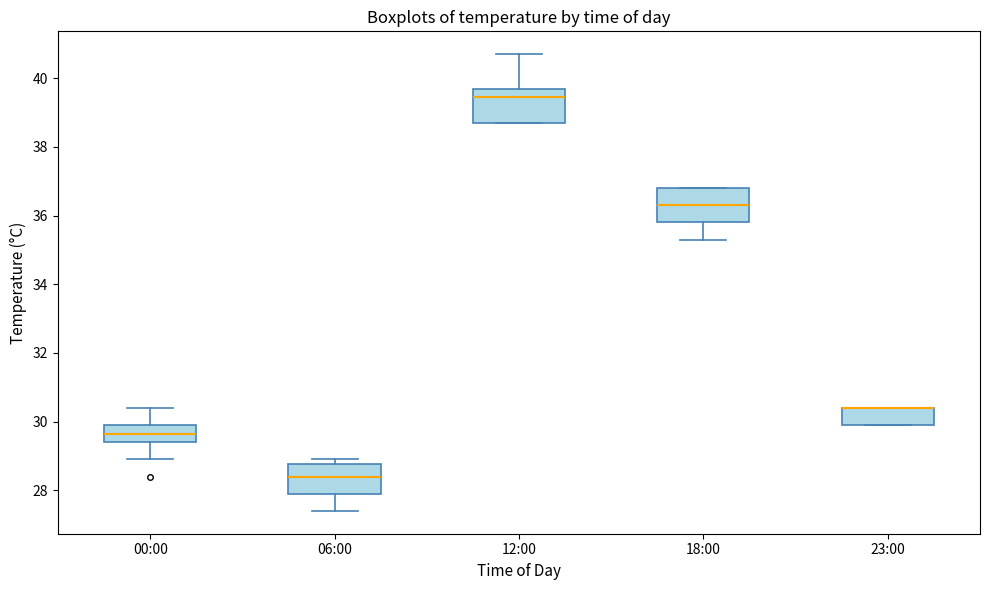

Reading left to right, transcribe this box plot: for each box, give where its median line is, the range the box spans, and where its two whiskers end, as read against the y-axis. The values are not printed on the chart, so give them approximately, as read against the axis.

00:00: median 29.6, box 29.4 to 30.0, whiskers 29.0 to 30.4
06:00: median 28.4, box 28.0 to 28.8, whiskers 27.4 to 29.0
12:00: median 39.4, box 38.8 to 39.8, whiskers 38.8 to 40.8
18:00: median 36.4, box 35.8 to 36.8, whiskers 35.4 to 36.8
23:00: median 30.4 (drawn on the box's upper edge), box 30.0 to 30.4, whiskers 30.0 to 30.4